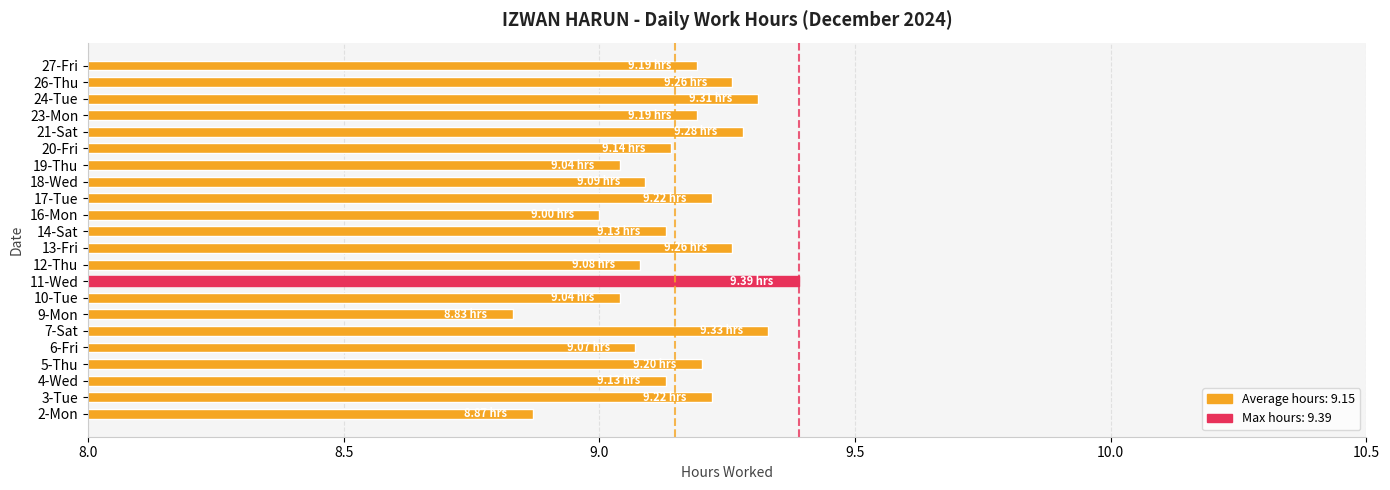

At which category does the chart reach its peak across all series?

11-Wed